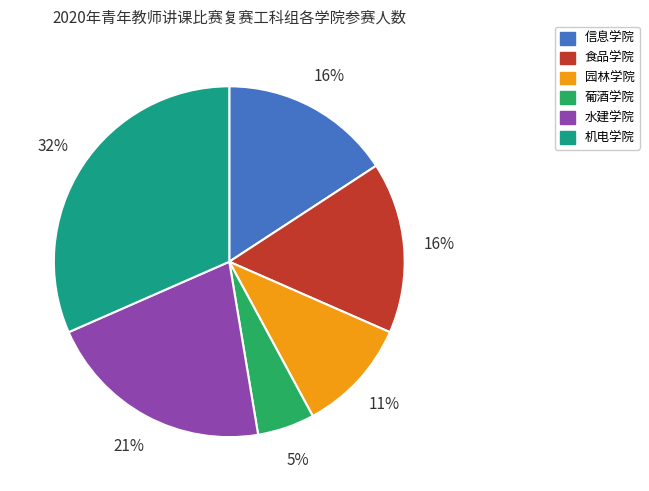

Which slice is the largest?

机电学院